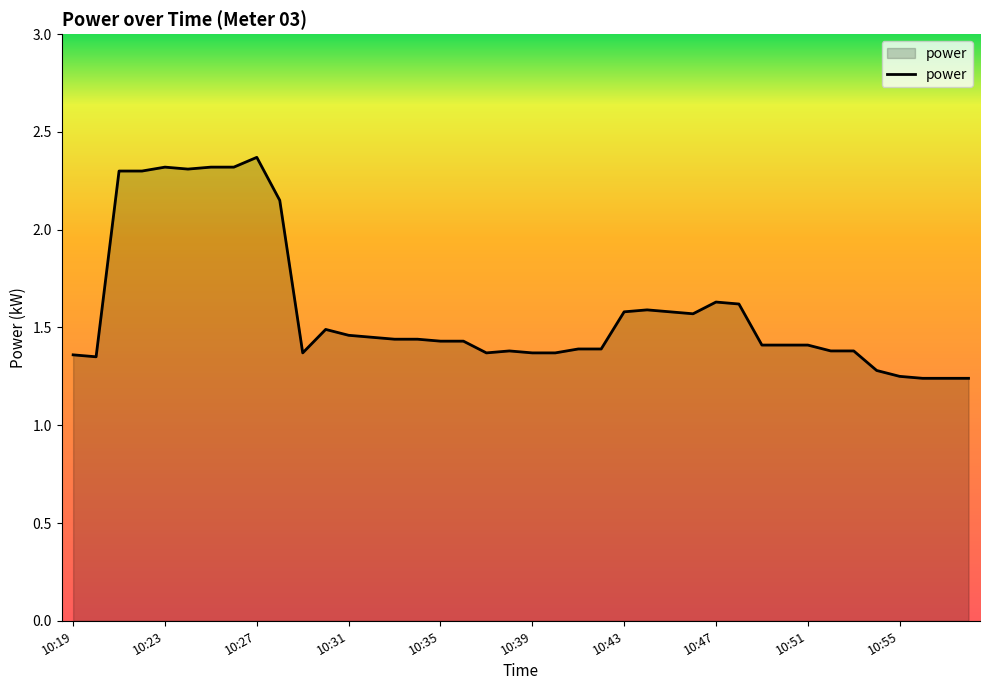

How many series are shown in this chart?

1